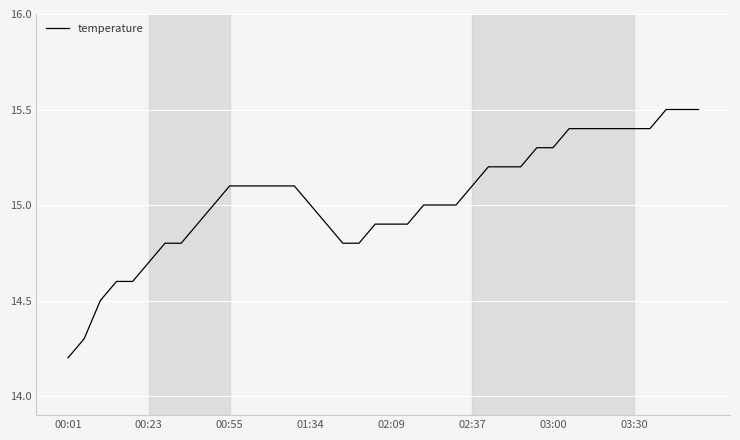

What is the maximum value shown in the chart?

15.5